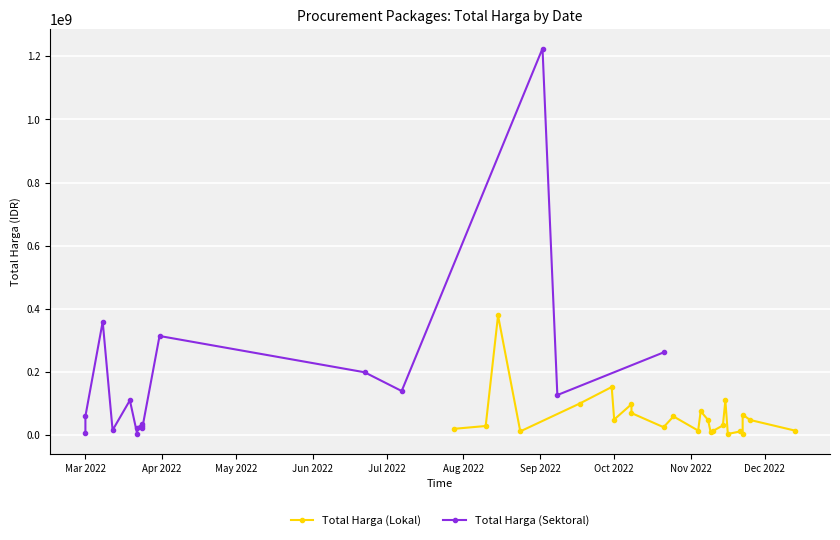

At which category does Total Harga (Sektoral) reach its first local peak?

4